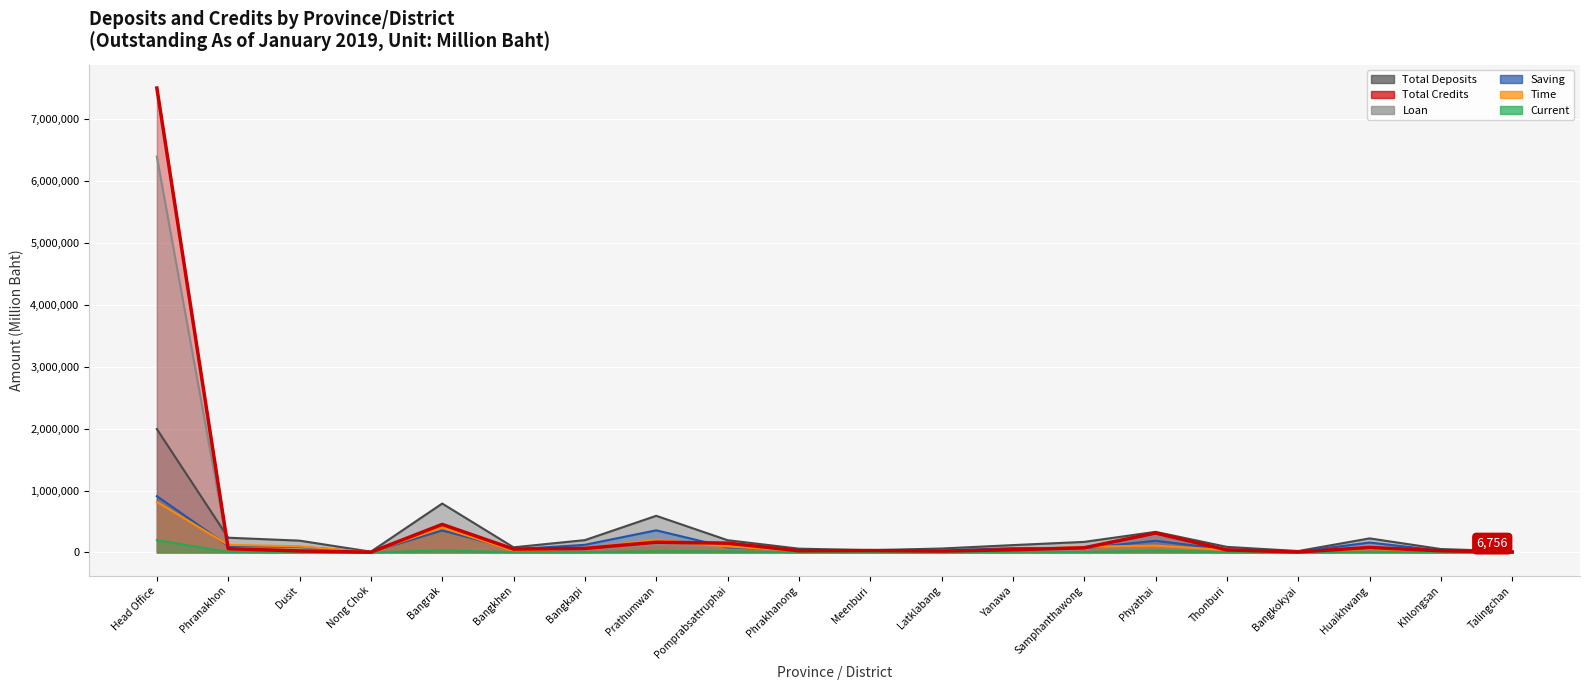

Between which two adjacent categories do Loan and Total Deposits first intersect?

Head Office and Phranakhon